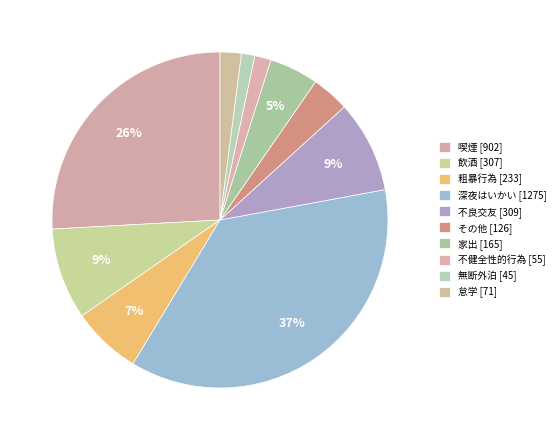

The 不良交友 slice represents 17% of the pie. True or false?

False